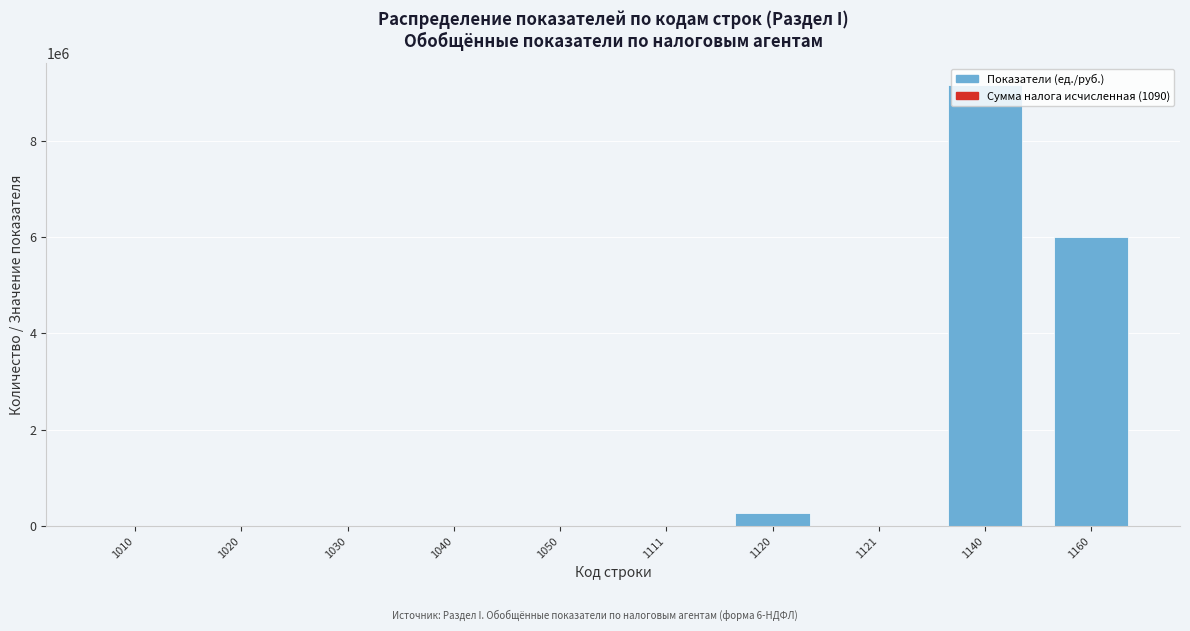

What is the sum of all values?

15447070